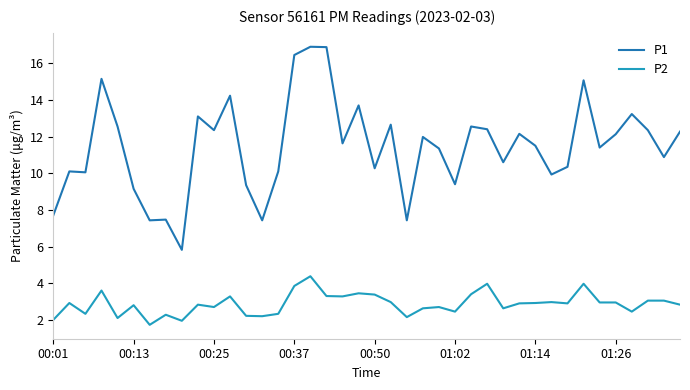

Which series has the largest total across all categories?

P1